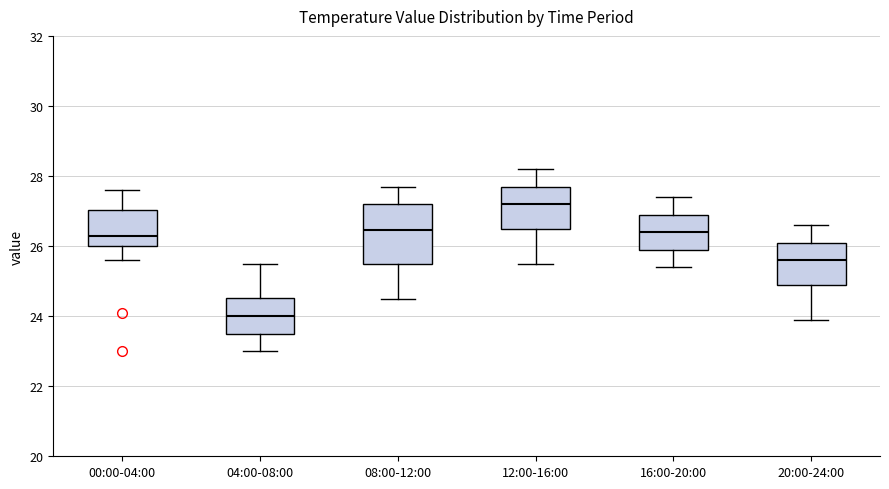

Which box's median line is the highest?

12:00-16:00